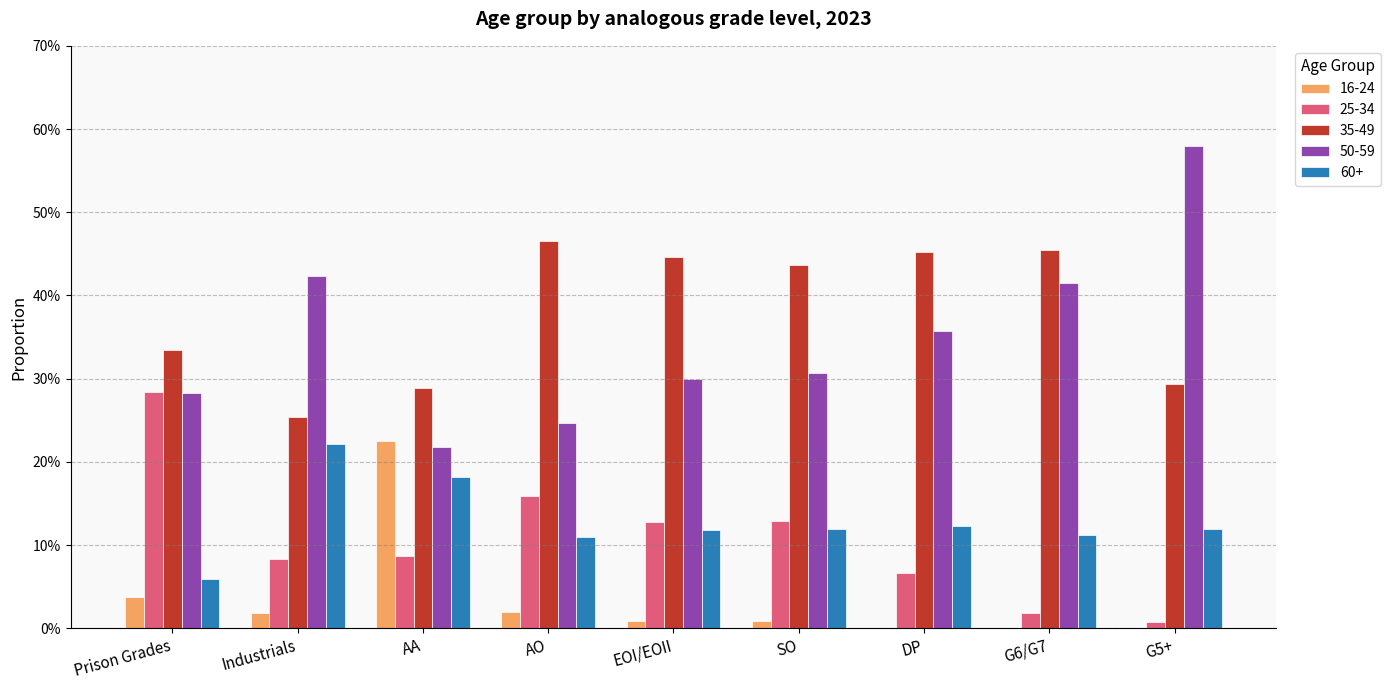

Rank the series at SO from lowest to highest value.

16-24, 60+, 25-34, 50-59, 35-49